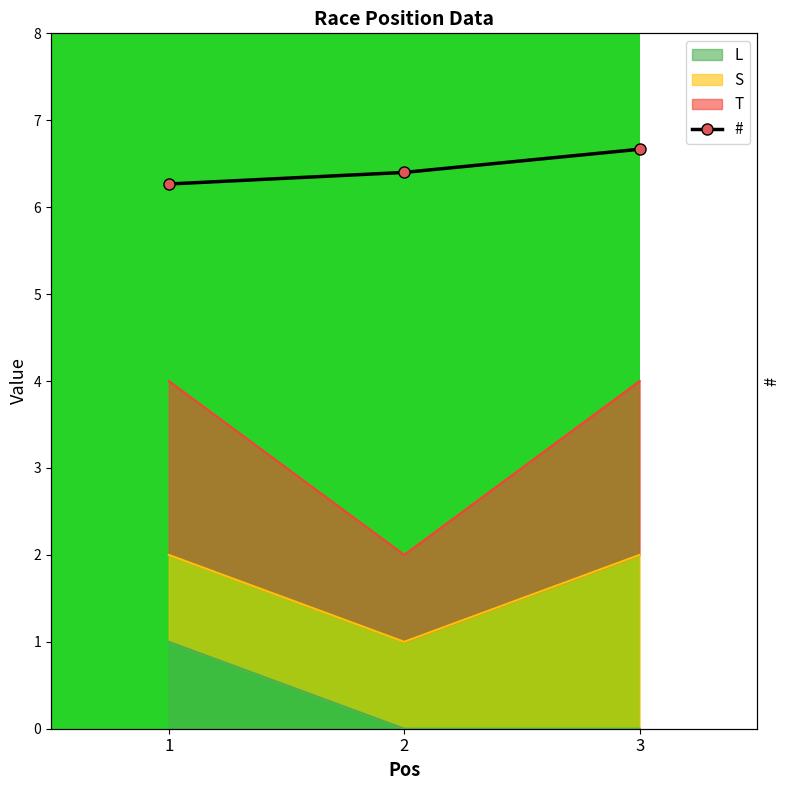

At which label is the value closest to 48?

2